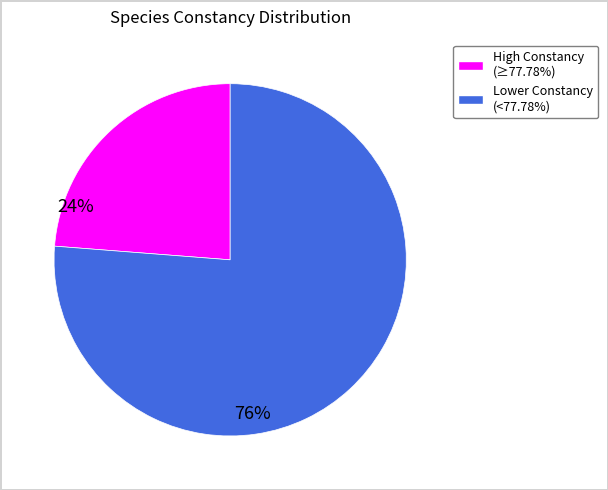

Is there any slice that represents more than half of the pie?

Yes